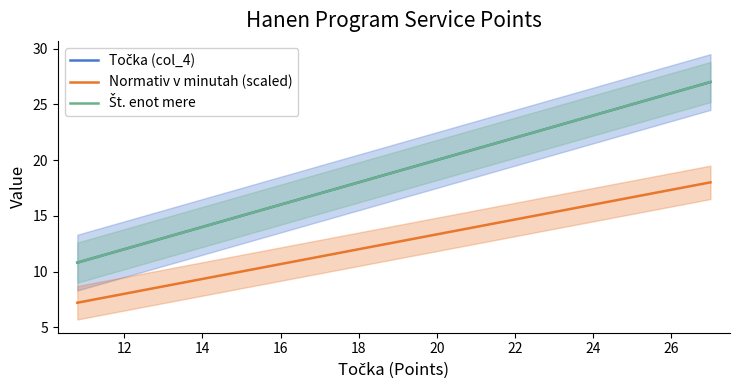

What is the smallest value displayed?

7.2